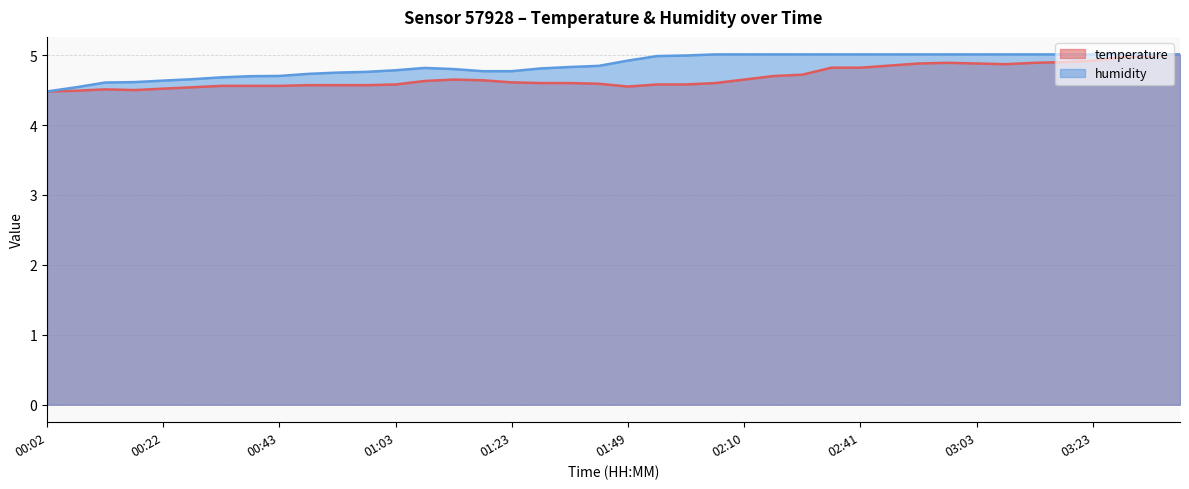

Reading left to right, transcribe all the data shown in this chart.

temperature: 4.5	4.5	4.5	4.5	4.5	4.5	4.6	4.6	4.6	4.6	4.6	4.6	4.6	4.6	4.7	4.6	4.6	4.6	4.6	4.6	4.5	4.6	4.6	4.6	4.7	4.7	4.7	4.8	4.8	4.8	4.9	4.9	4.9	4.9	4.9	4.9	4.9	5.0	5.0	5.0
humidity: 4.5	4.5	4.6	4.6	4.6	4.7	4.7	4.7	4.7	4.7	4.7	4.8	4.8	4.8	4.8	4.8	4.8	4.8	4.8	4.8	4.9	5.0	5.0	5.0	5.0	5.0	5.0	5.0	5.0	5.0	5.0	5.0	5.0	5.0	5.0	5.0	5.0	5.0	5.0	5.0